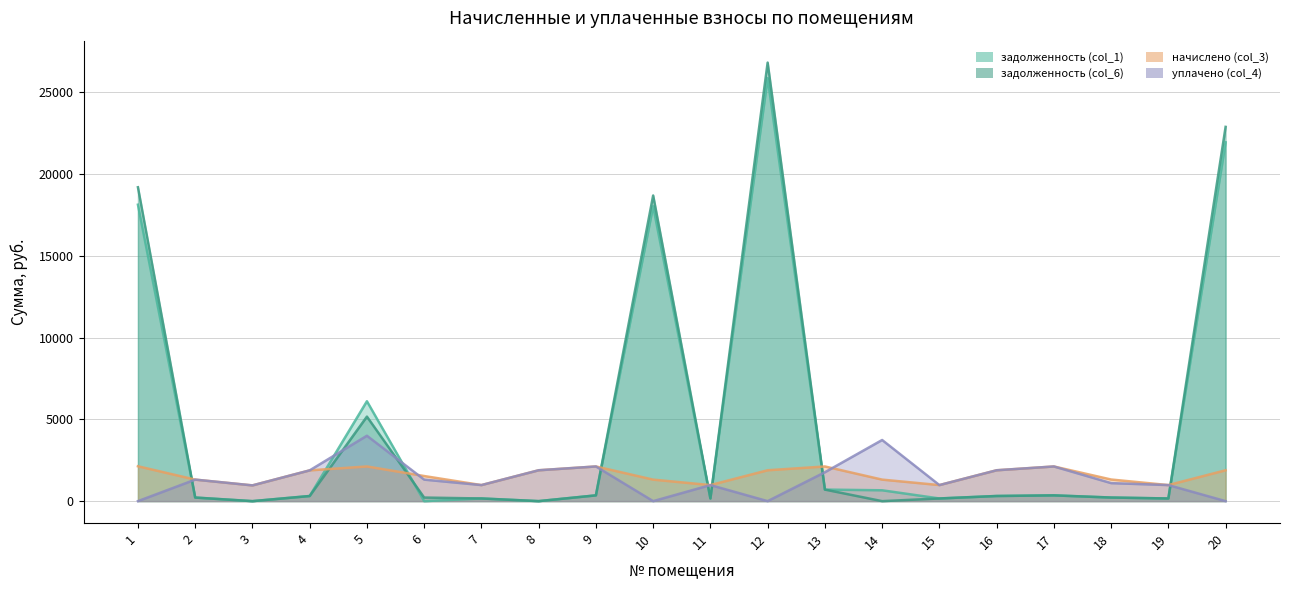

How many times do начислено (col_3) and уплачено (col_4) cross each other?

2